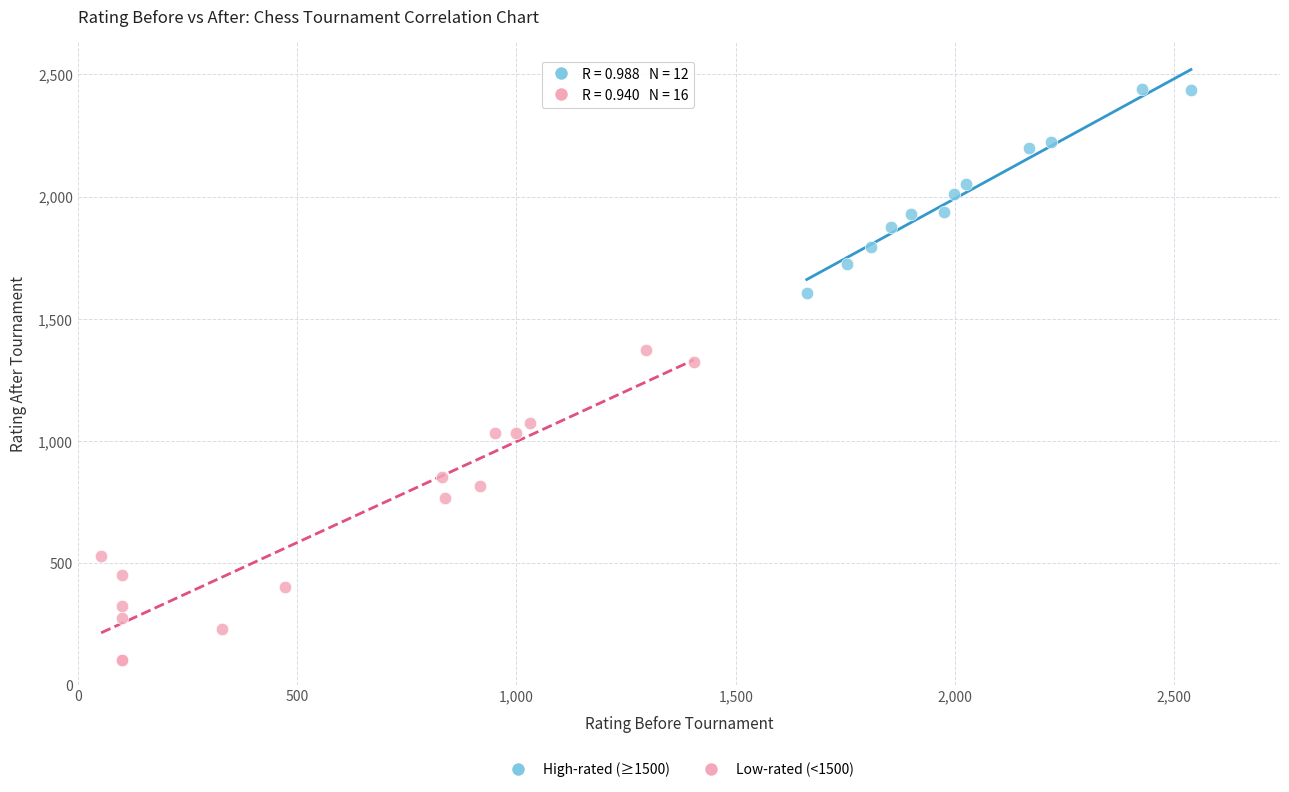

What are all the series names shown in the legend?

High-rated (≥1500), Low-rated (<1500)